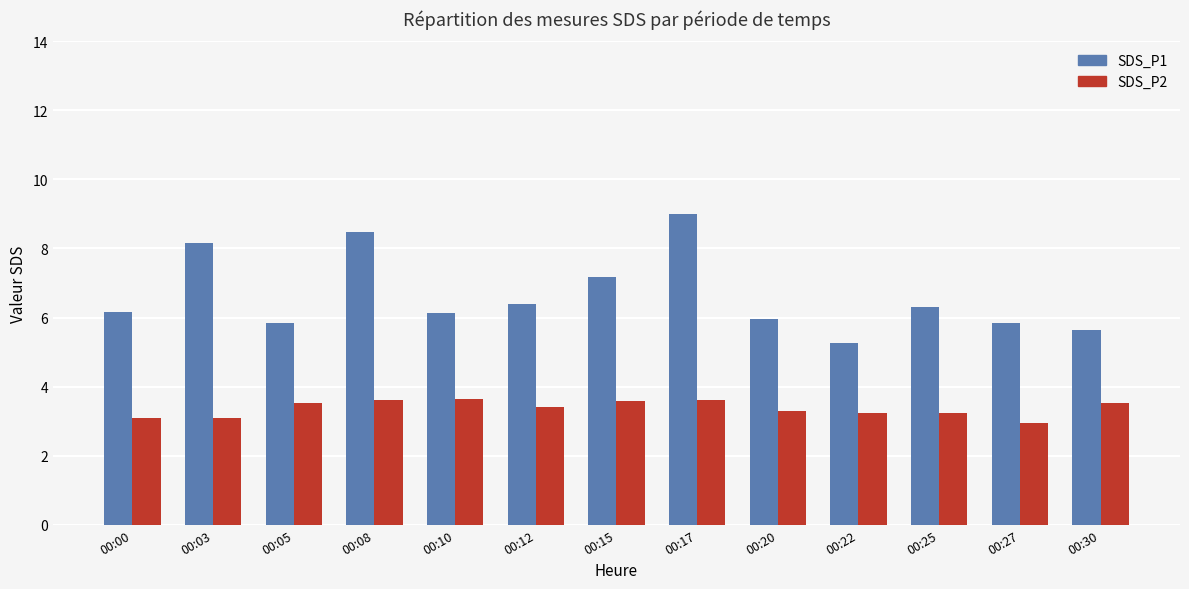

What is the sum of the SDS_P1 values at 00:15 and 00:05?

13.0